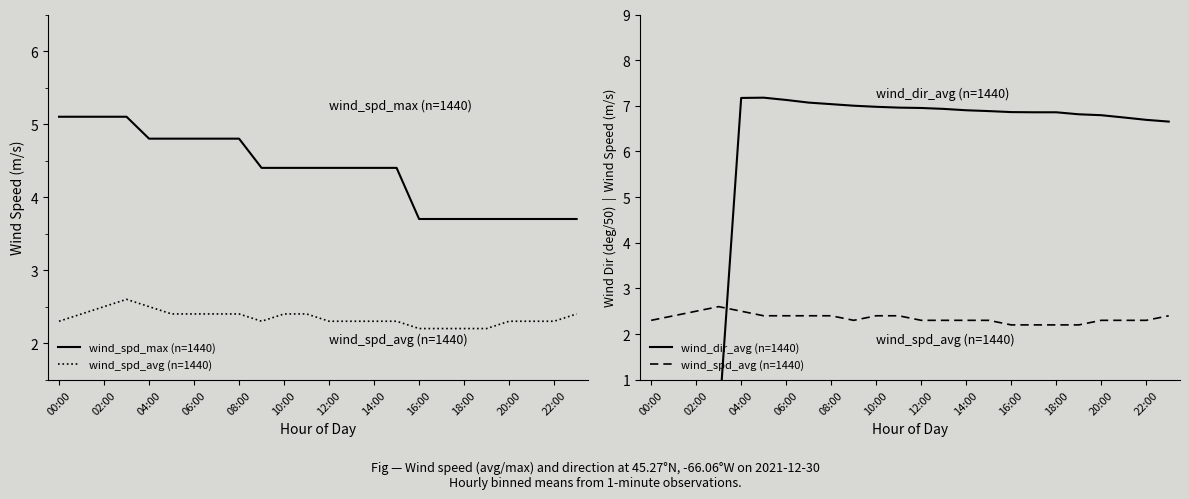

What are all the series names shown in the legend?

wind_spd_max (n=1440), wind_spd_avg (n=1440), wind_dir_avg (n=1440)